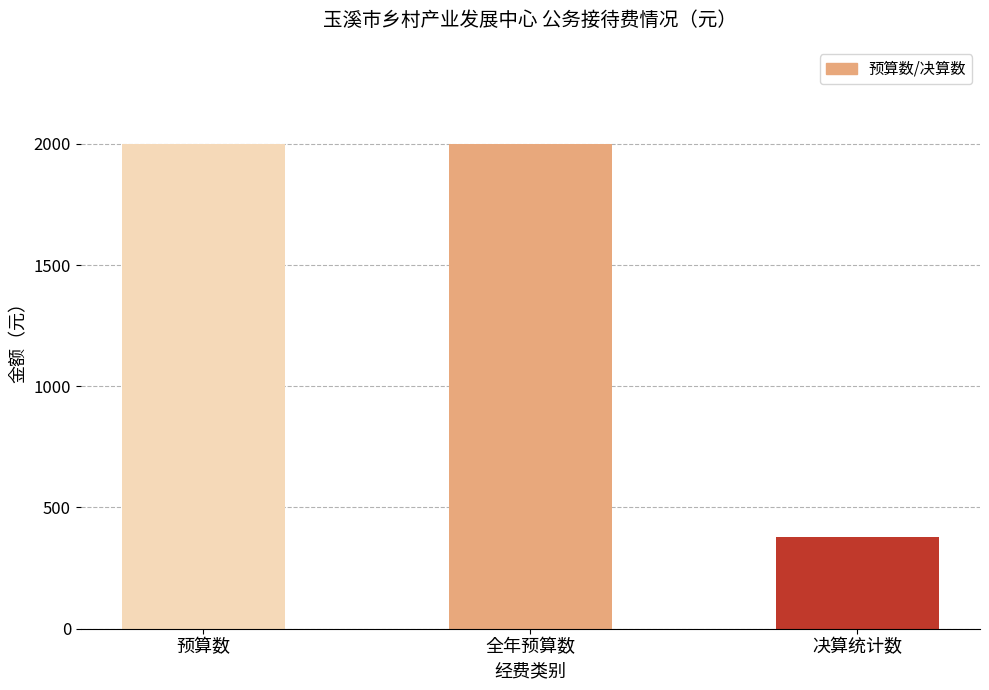

What is the sum of the values at 全年预算数 and 决算统计数?

2378